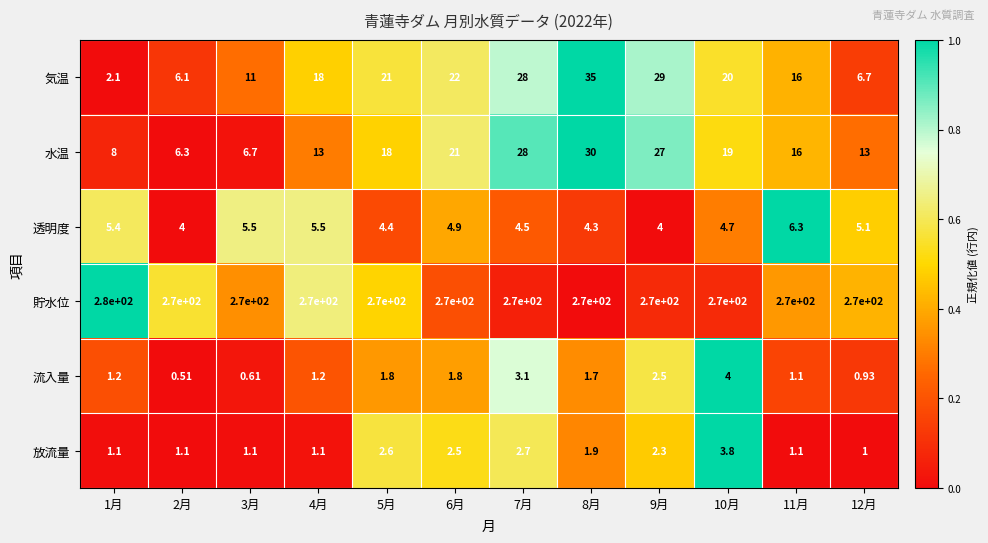

Which series has the largest range (max minus min)?

気温